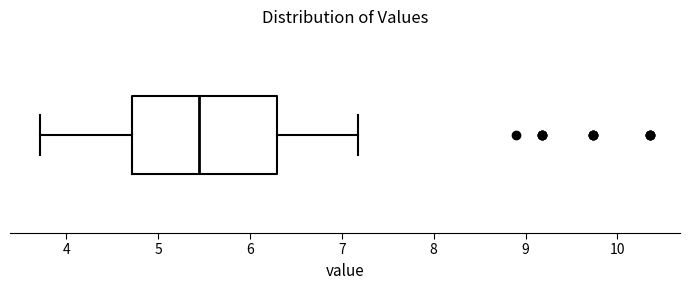

Read this box plot against the x-axis: the position of the median line, the range covered by the box, and the ends of both whiskers. The values are not printed on the chart, so give them approximately, as read against the axis.

median 5.5, box 4.7 to 6.3, whiskers 3.7 to 7.2